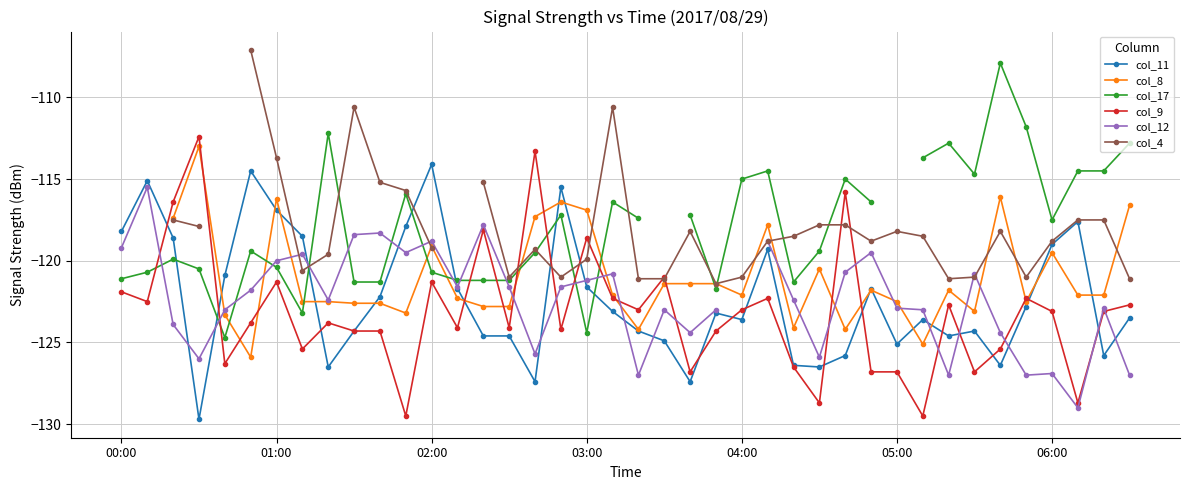

The value of col_11 at 04:00 is -123.6. True or false?

True